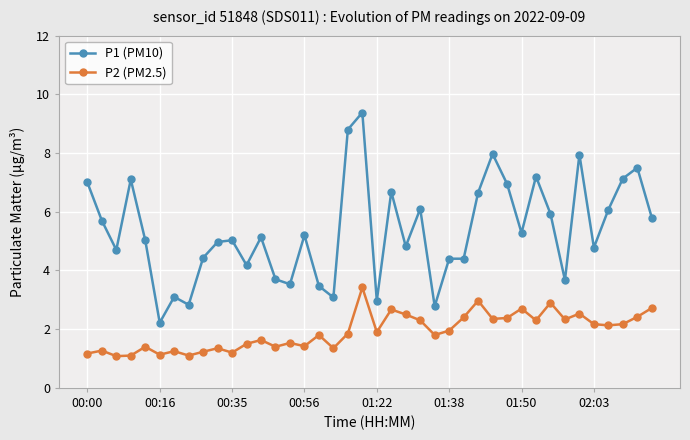

True or false: P1 (PM10) and P2 (PM2.5) intersect in this chart.

False